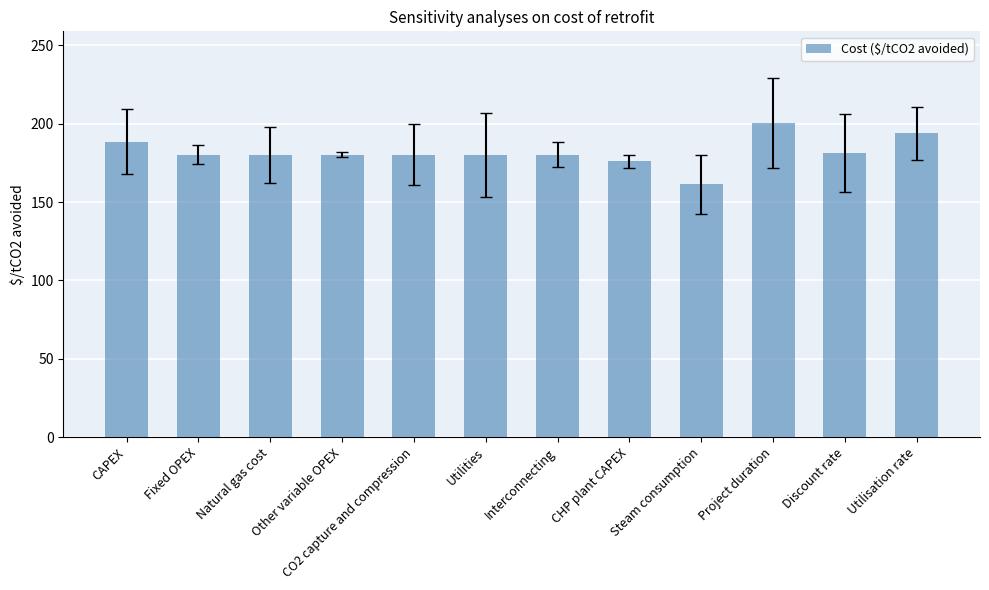

What is the greatest value displayed?

200.3